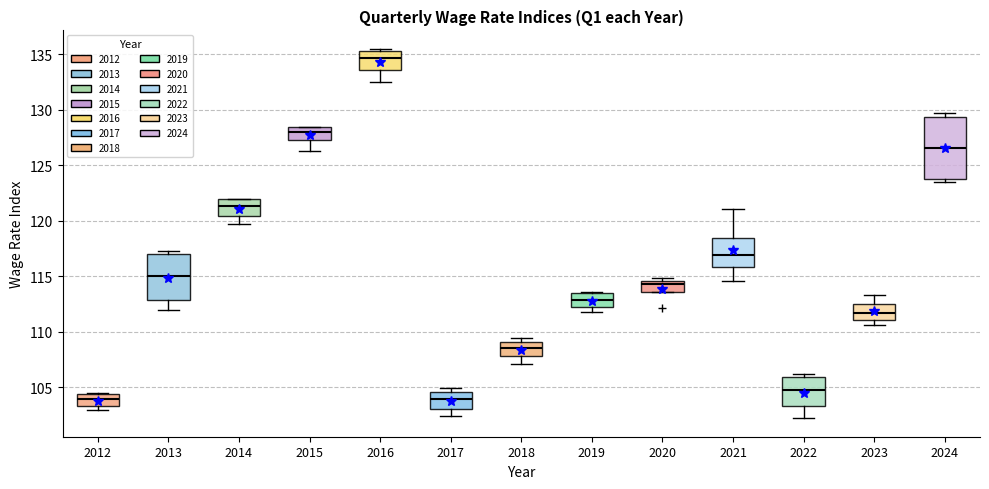

Which box's median line is the highest?

2016